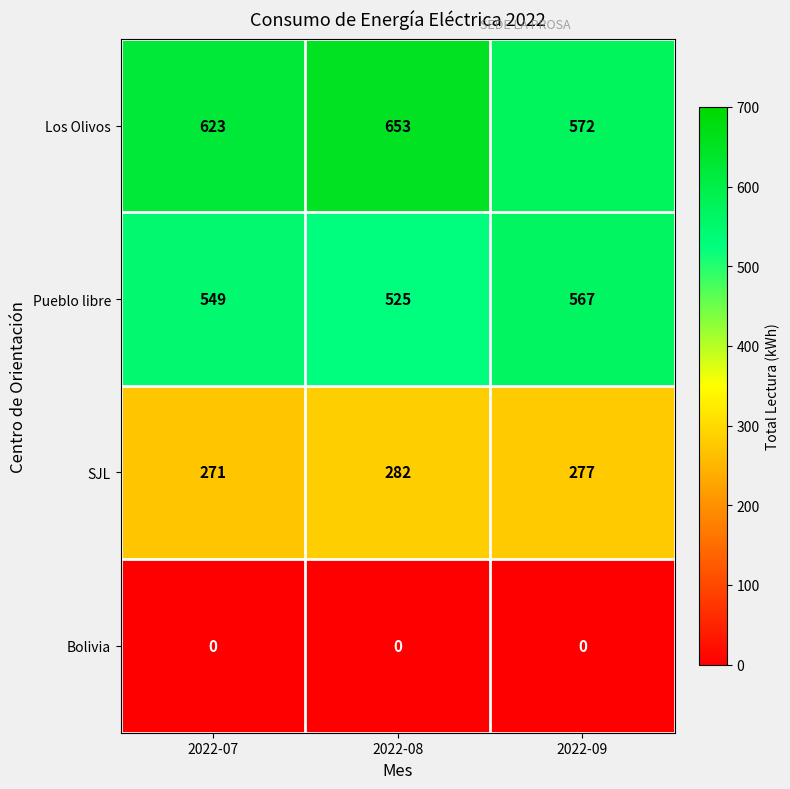

What is the difference between the Pueblo libre values at 2022-08 and 2022-07?

24